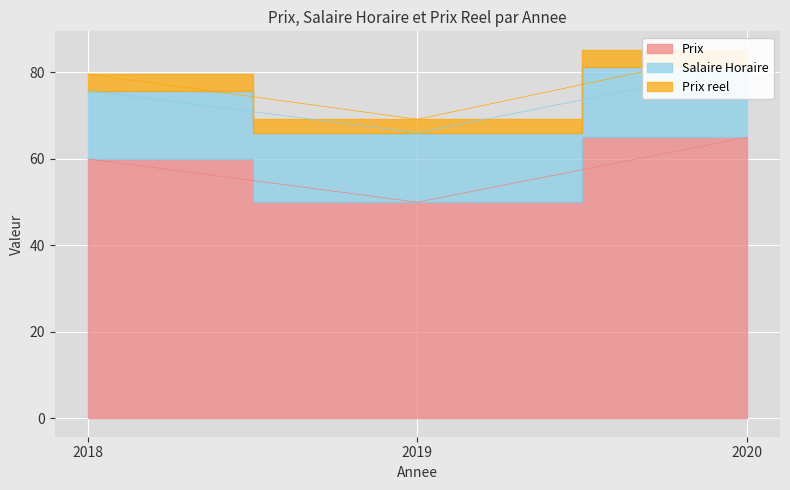

Which has a higher value, 2019 or 2020?

2020